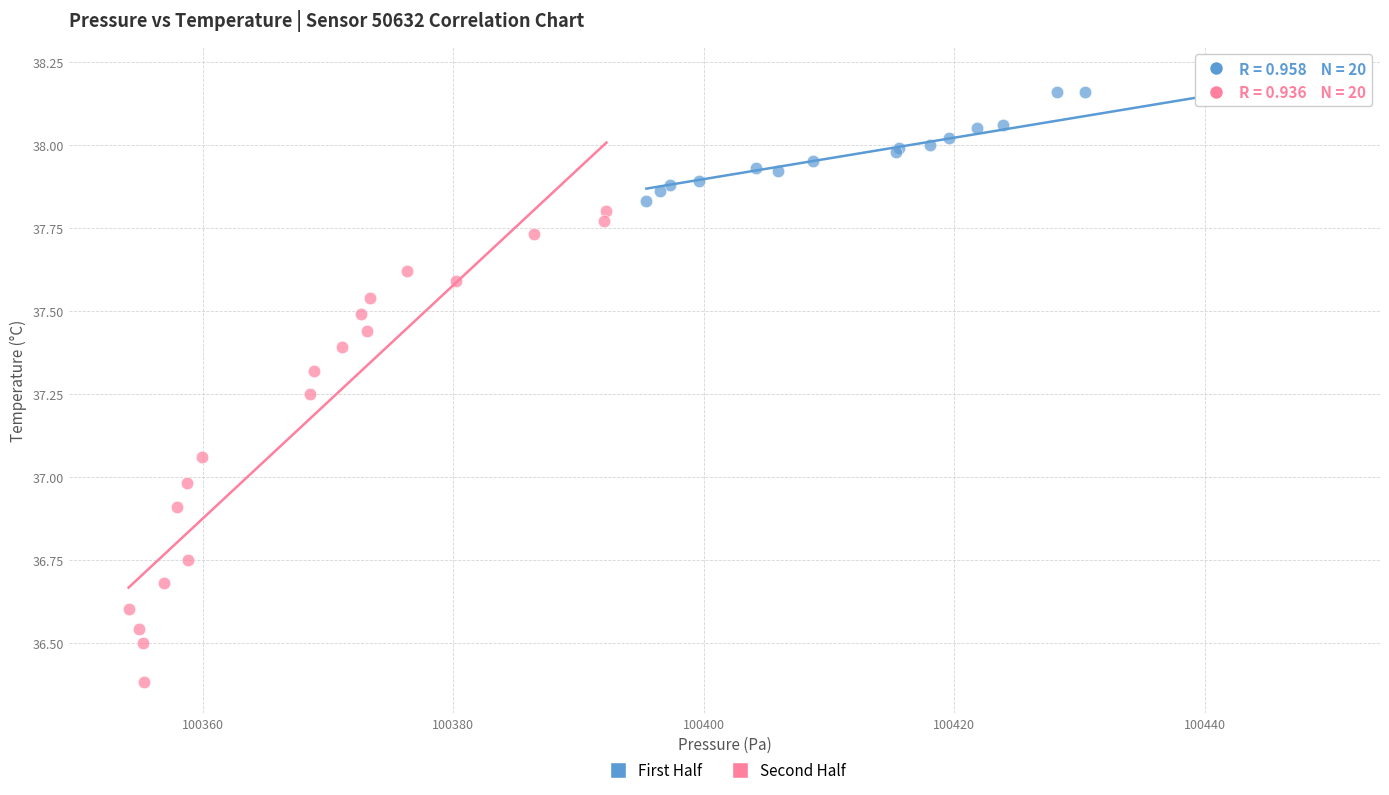

Which series reaches the maximum Y coordinate?

First Half